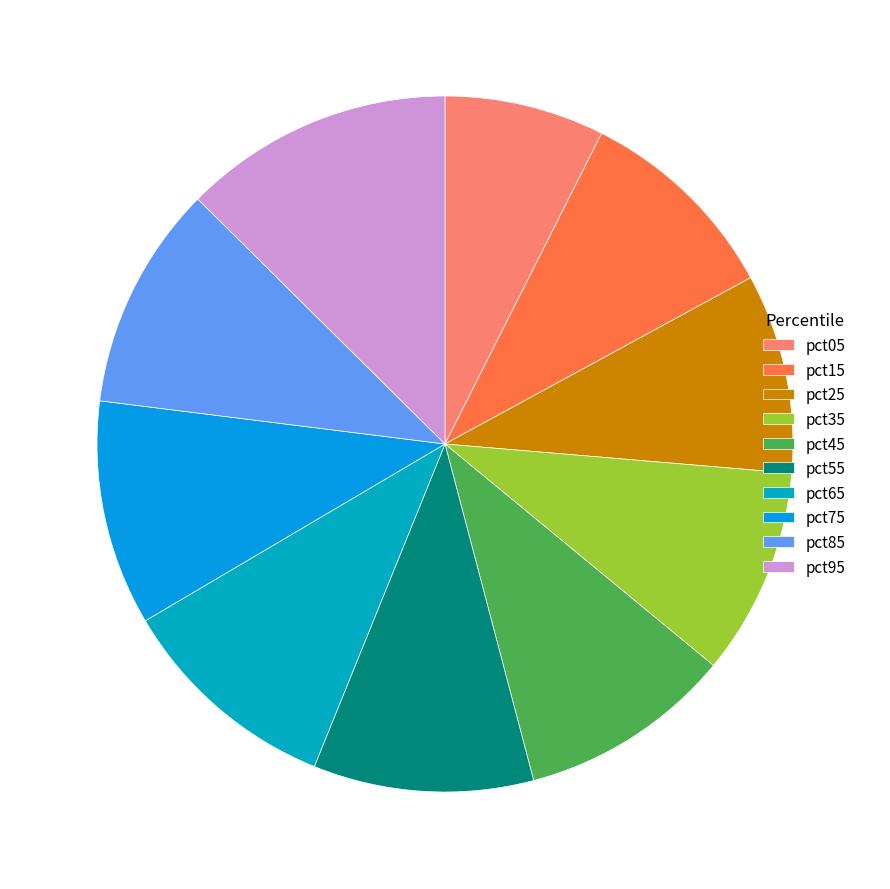

How many slices are in this pie chart?

10